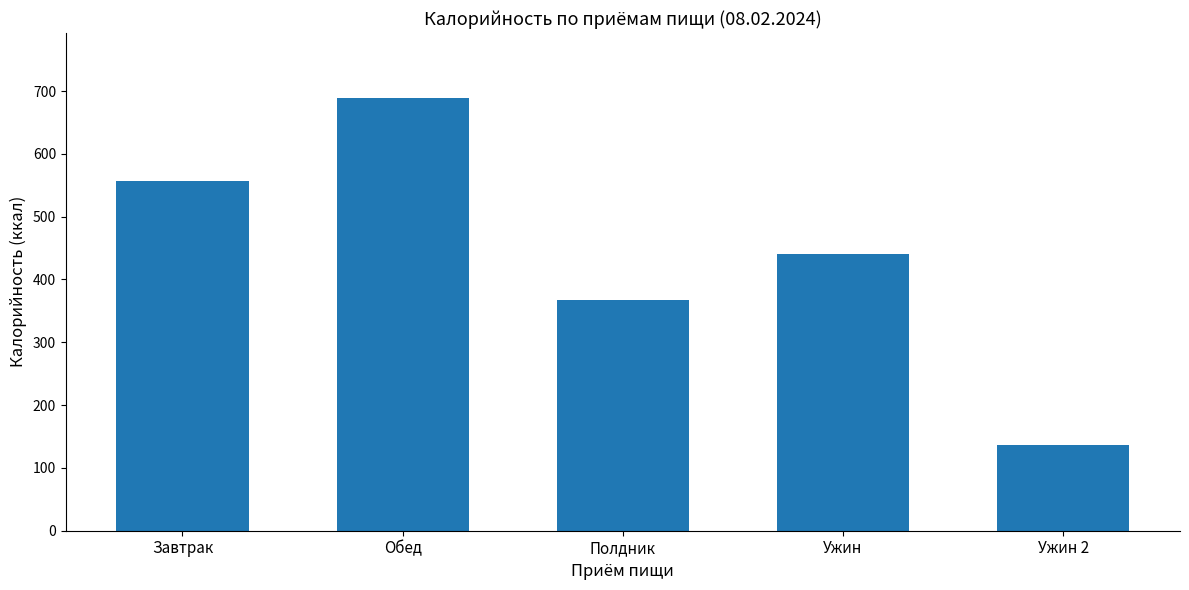

Count the values in the range 367 to 557.

3